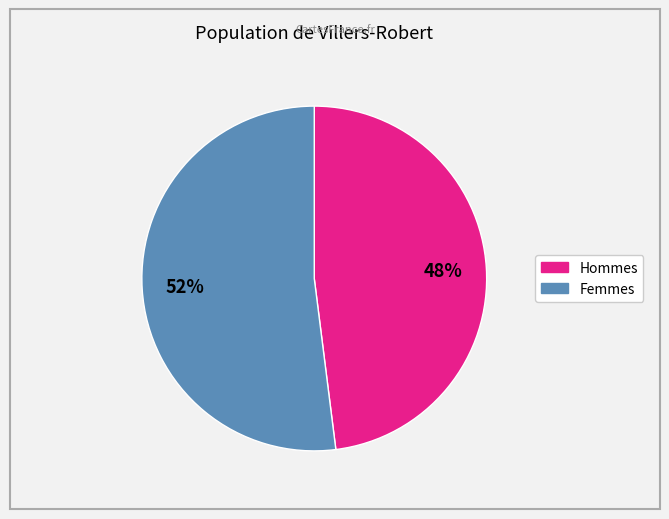

Is there any slice that represents more than half of the pie?

Yes